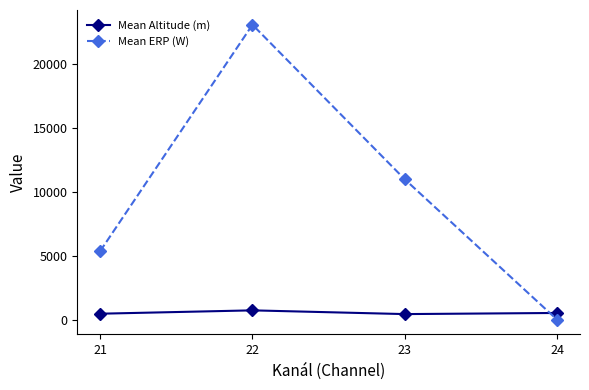

How many interior local peaks does the Mean Altitude (m) series have?

1